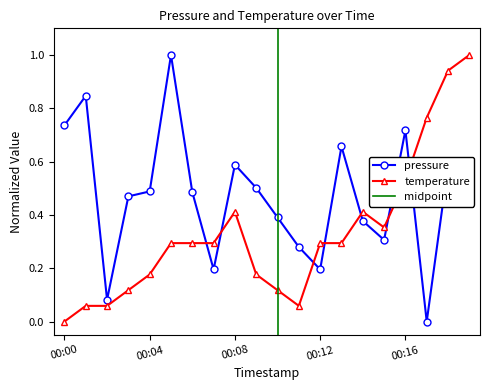

Is it true that pressure equals 1.1 at 00:13?

False